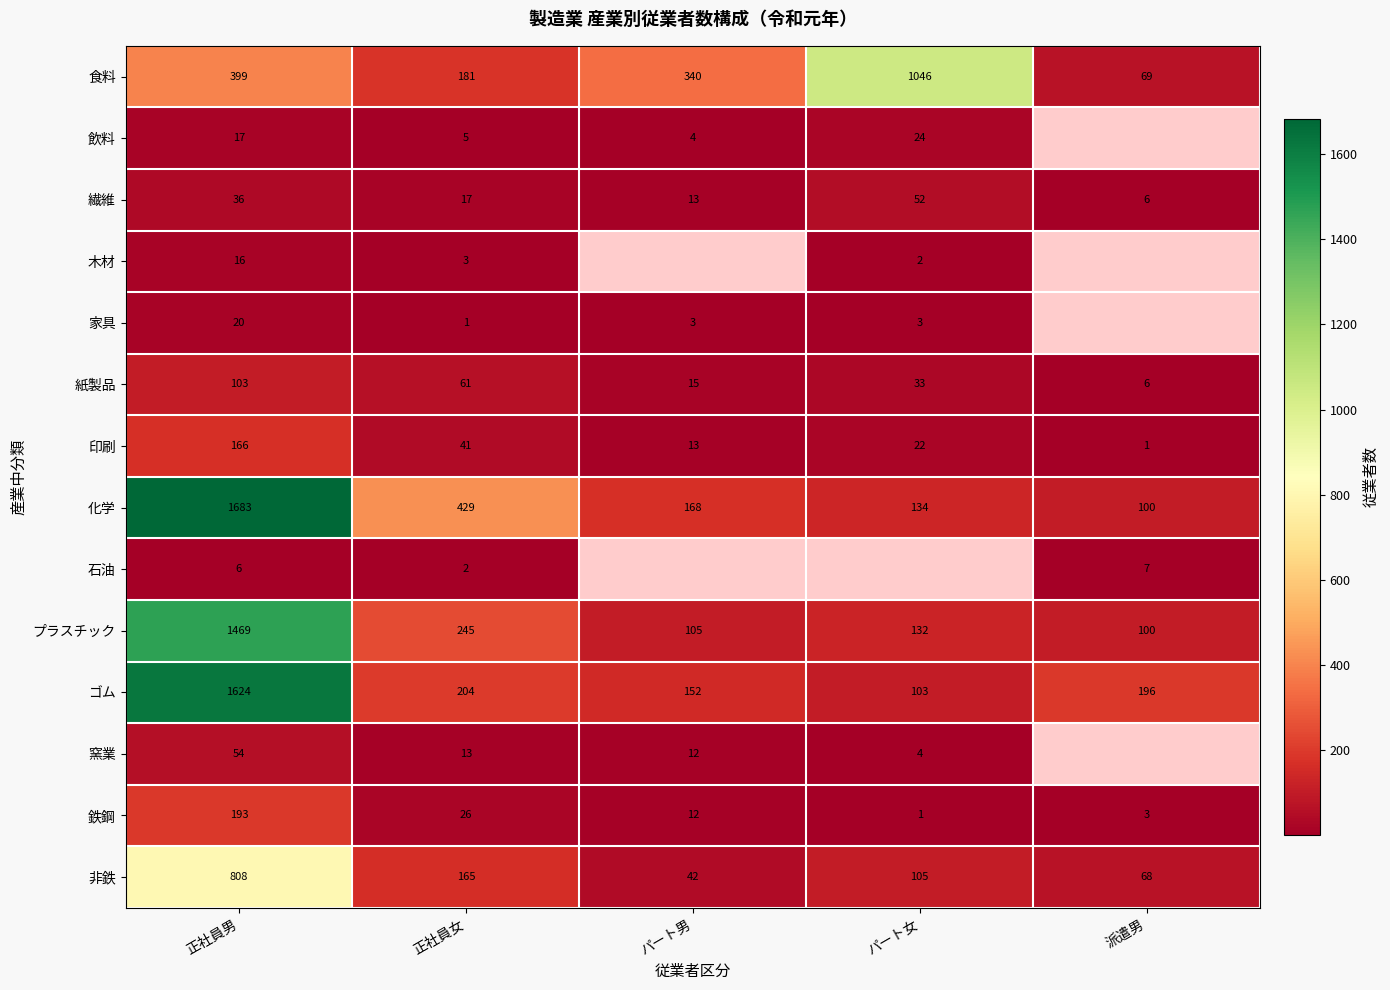

At which label does プラスチック first exceed 132?

正社員男